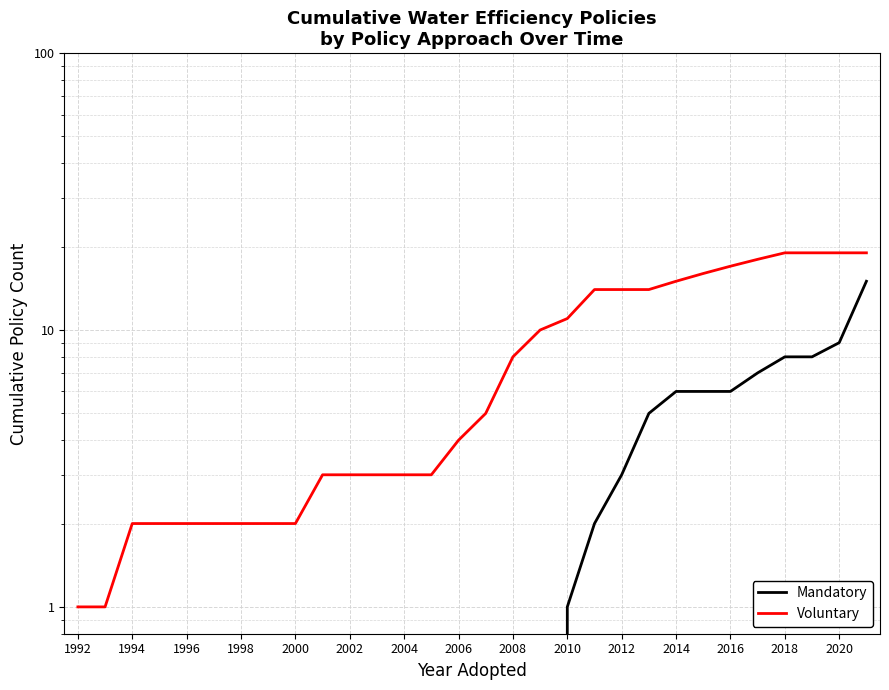

True or false: Voluntary and Mandatory cross at least once.

False